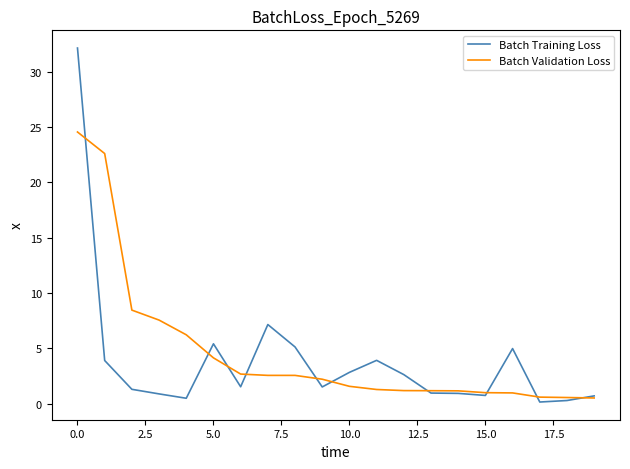

What is the maximum value for Batch Validation Loss?

24.6